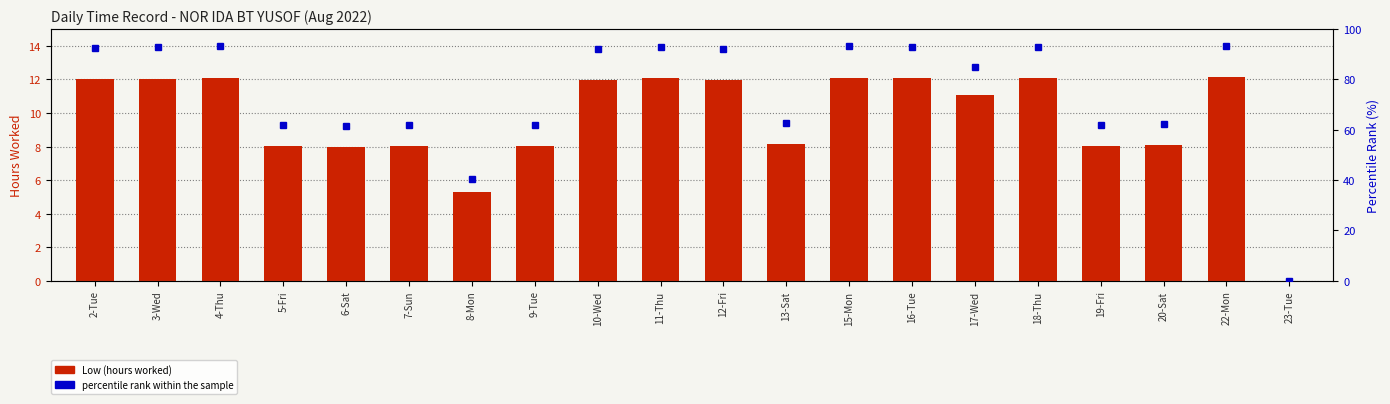

Which category has the lowest value in the Low (hours worked) series?

23-Tue